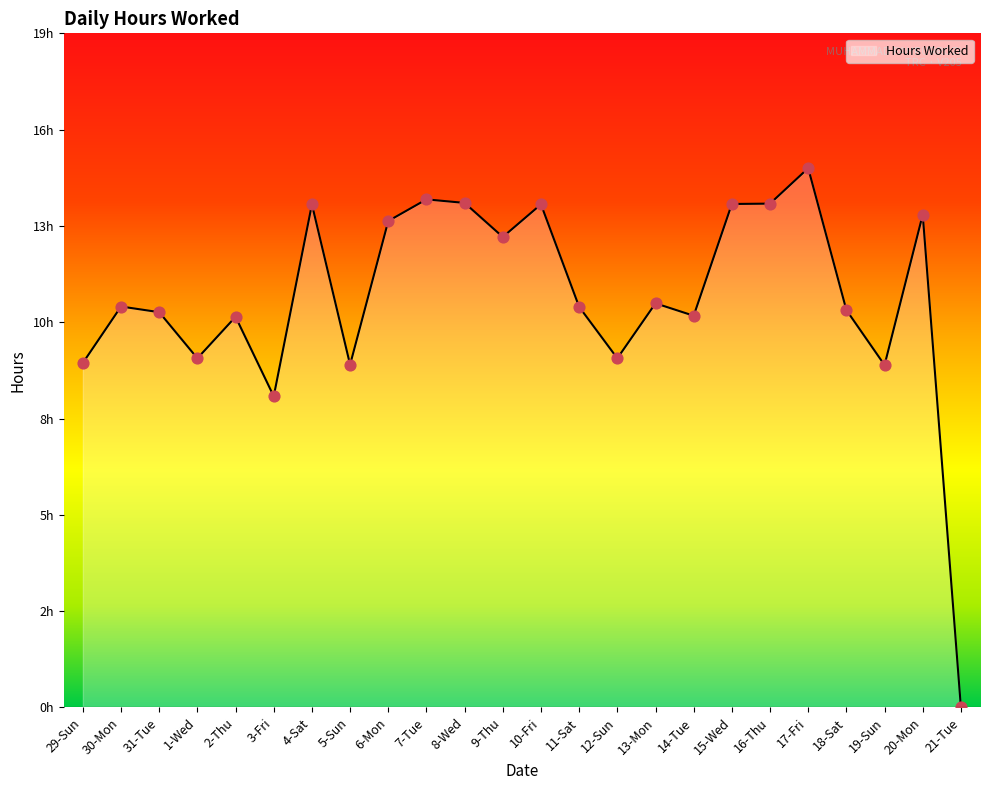

Which has a higher value, 31-Tue or 21-Tue?

31-Tue